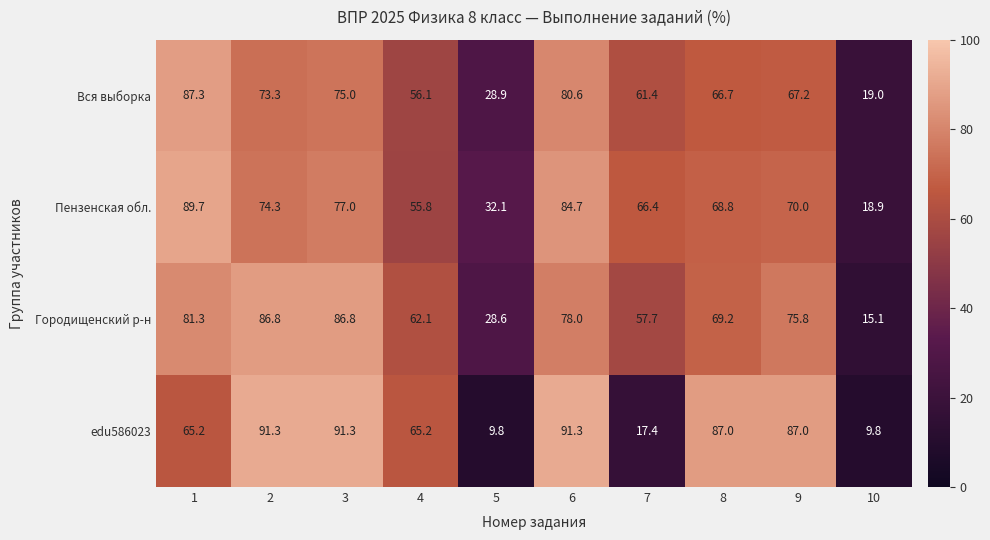

What is the lowest value of the Пензенская обл. series?

18.9